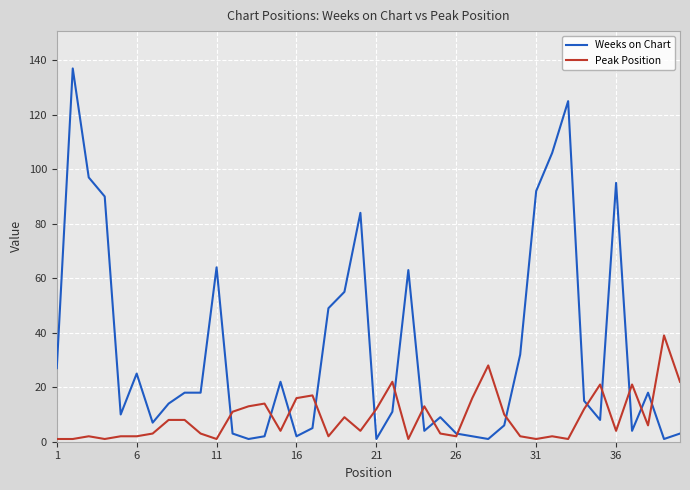

What is the minimum value for Peak Position?

1